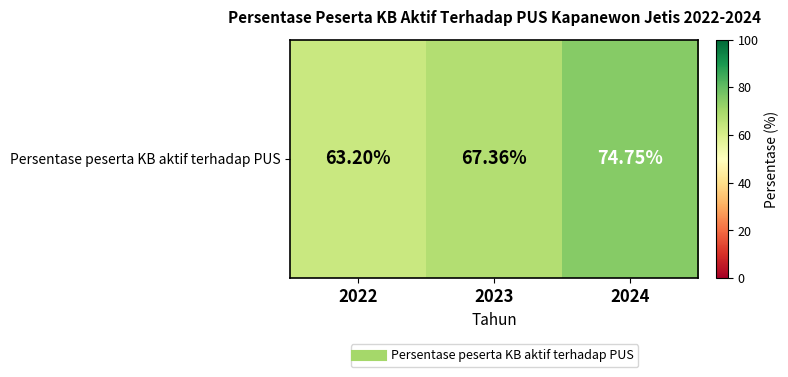

What is the sum of the values at 2022 and 2023?

130.6